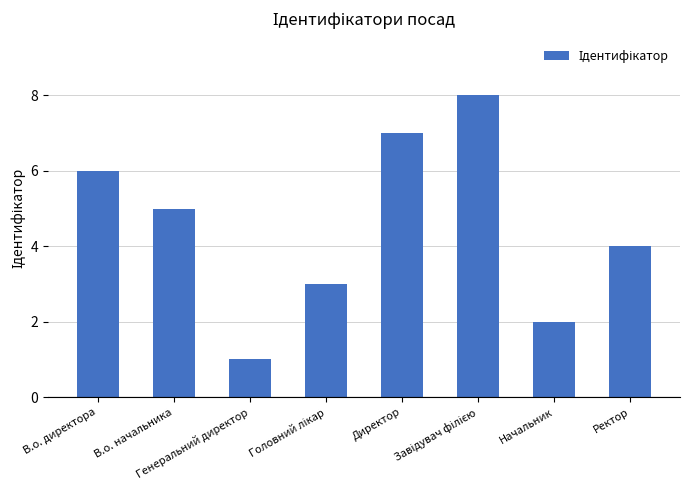

The chart shows a value of 2 at Начальник. True or false?

True